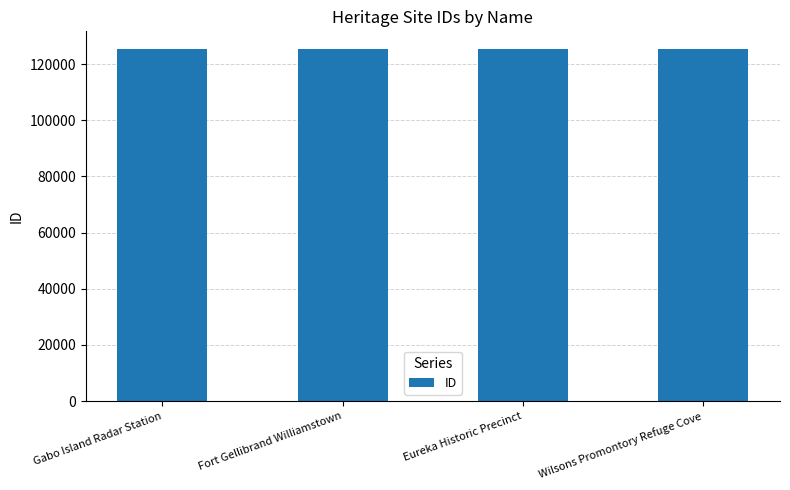

What is the label of the 4th bar from the left?

Wilsons Promontory Refuge Cove